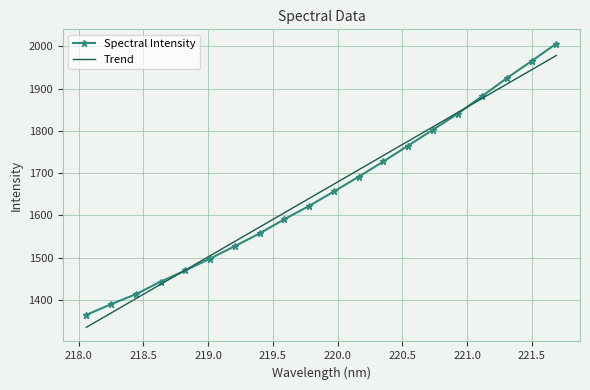

At how many categories does at least one series exceed 1549?

13